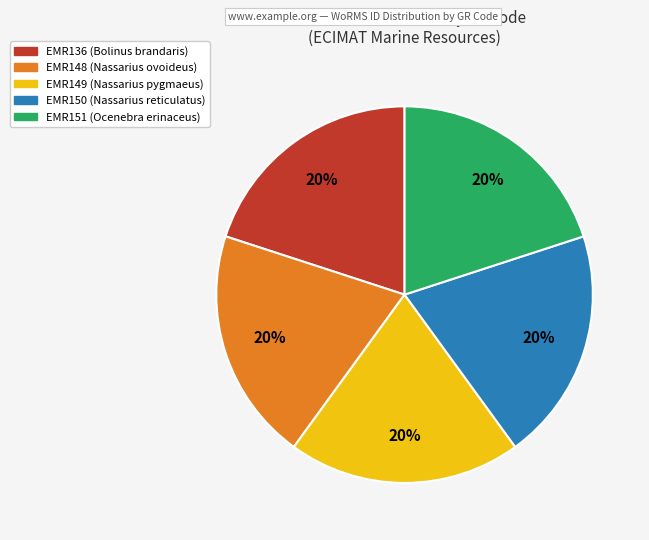

What is the ratio of the value at EMR149 to the value at EMR148?

1.0